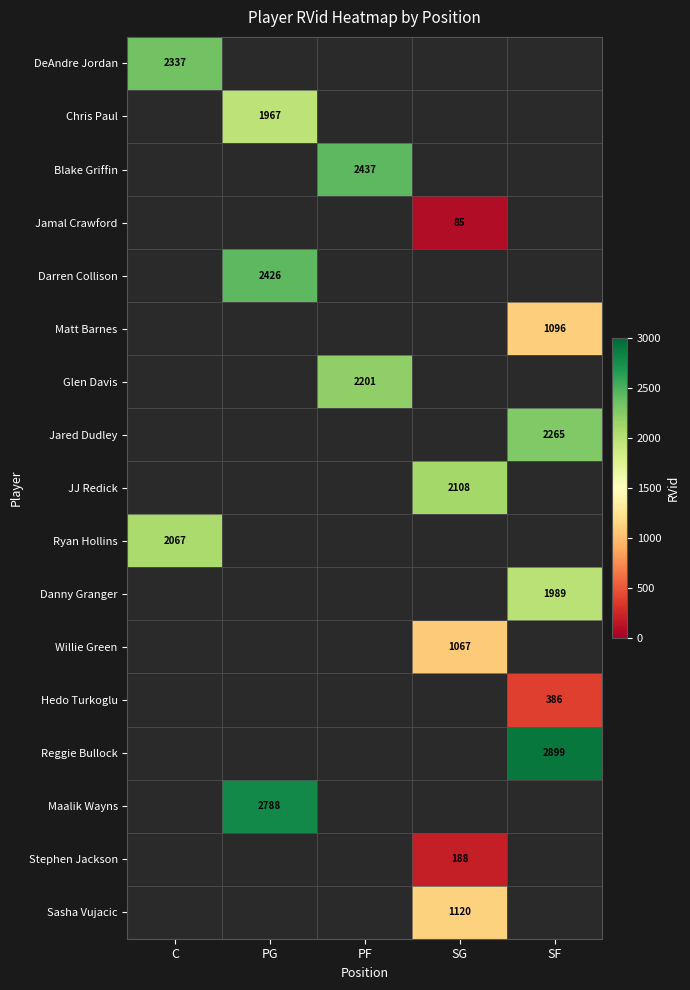

The value of Darren Collison at PG is 2426.0. True or false?

True